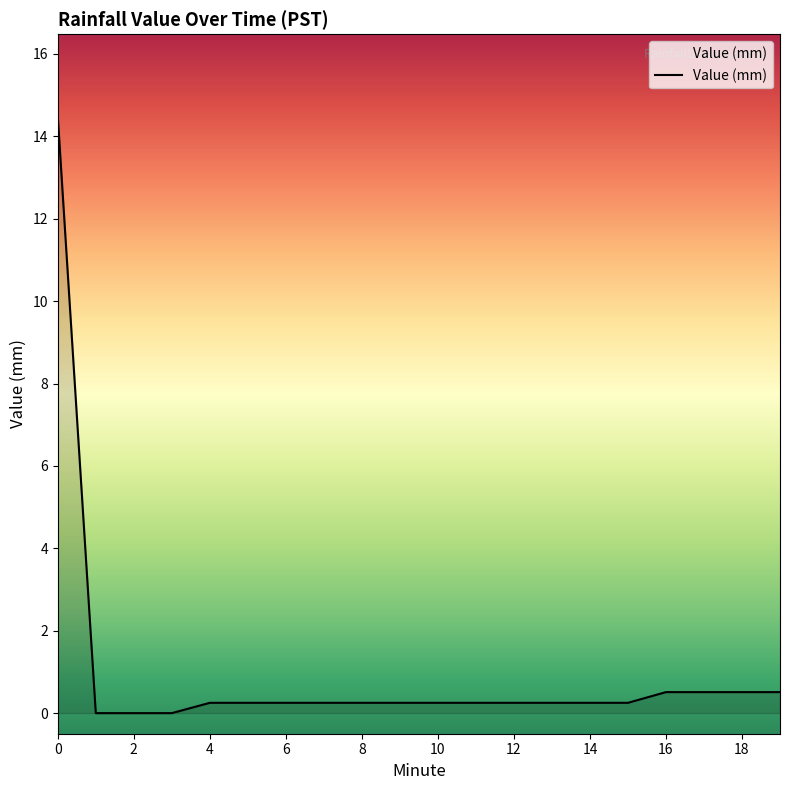

What is the difference between the maximum and minimum values?

14.5